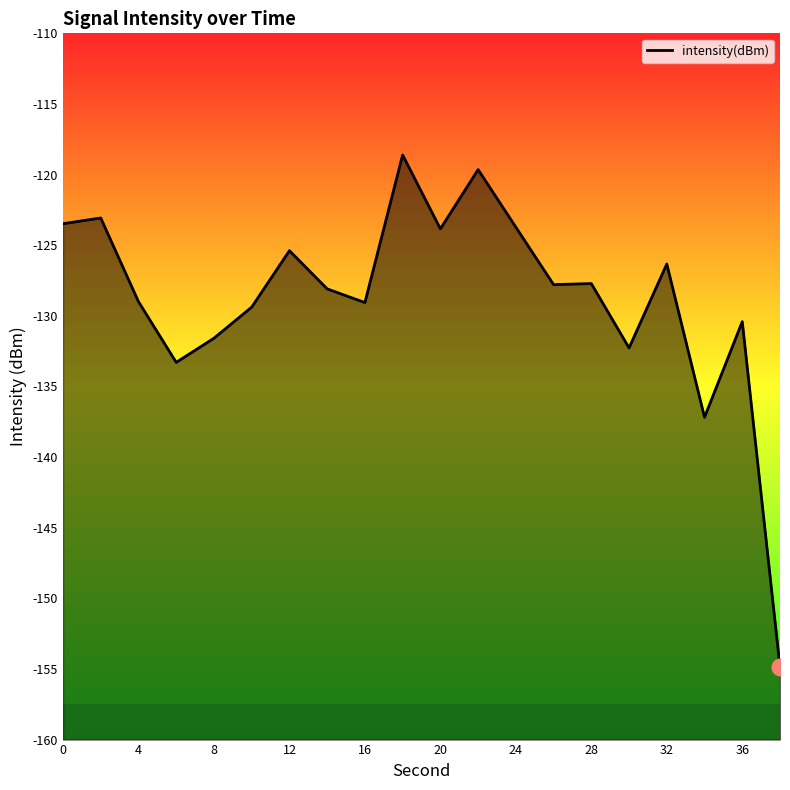

Does the chart display data point markers on the line(s)?

No